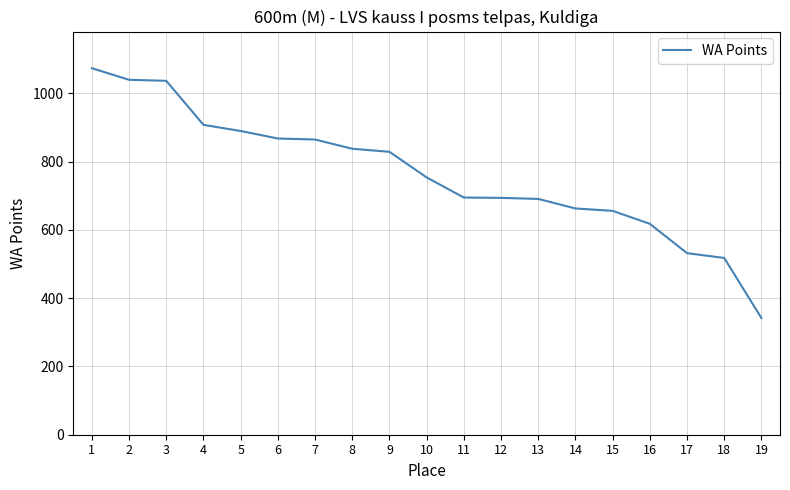

What is the change in value from 3 to 11?

-342